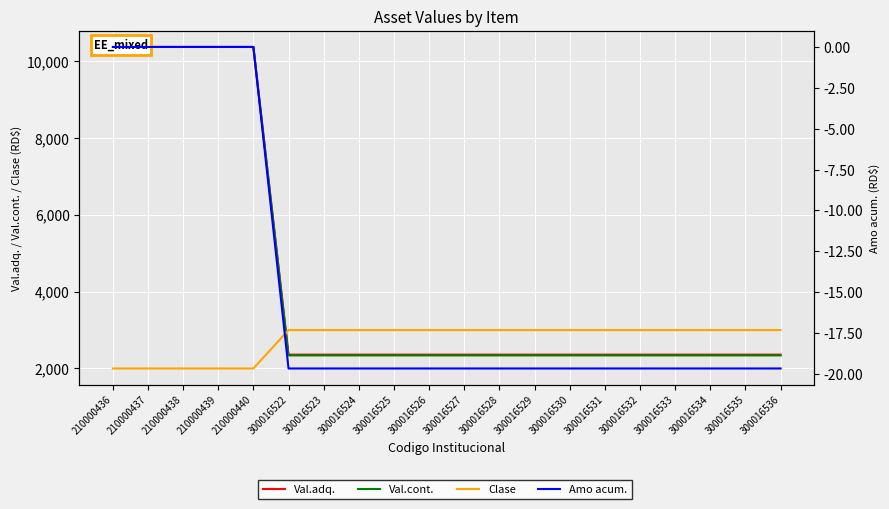

At how many categories does at least one series exceed 3156?

5